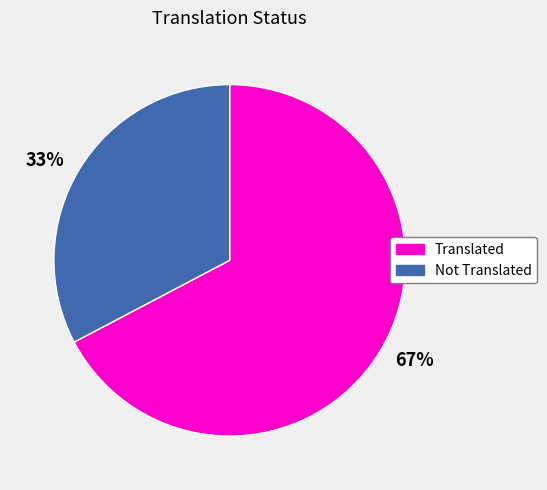

Do 67% and 33% together represent more than half of the pie?

Yes